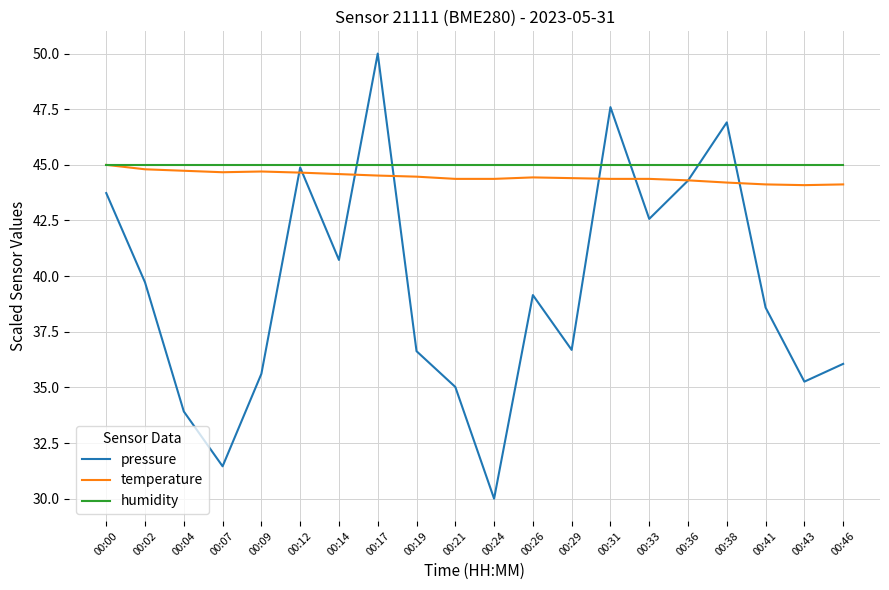

True or false: pressure has a value of 61.3 at 00:36.

False